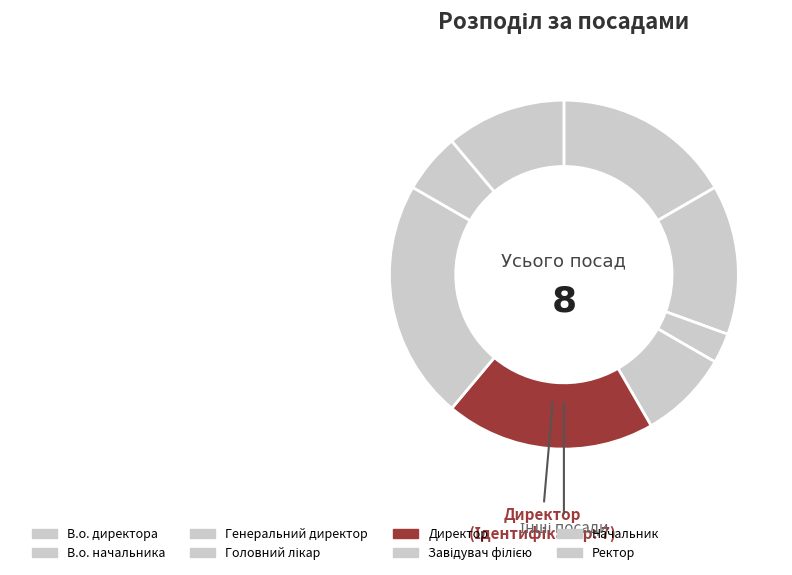

Is it true that В.о. директора is 30% of the pie?

False